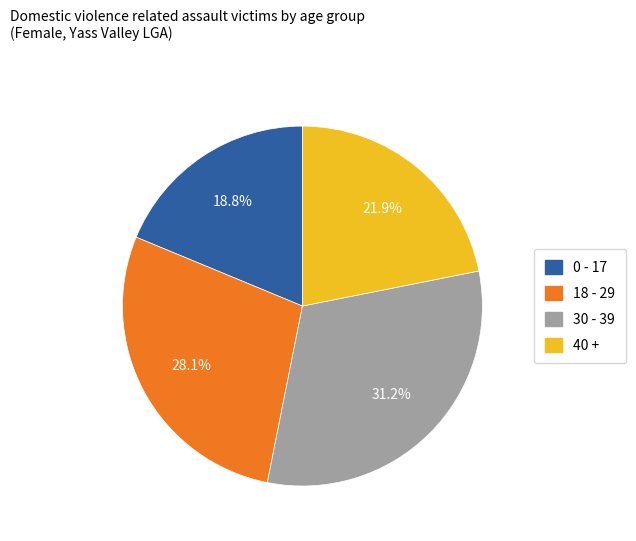

True or false: 30 - 39 accounts for 43% of the total.

False